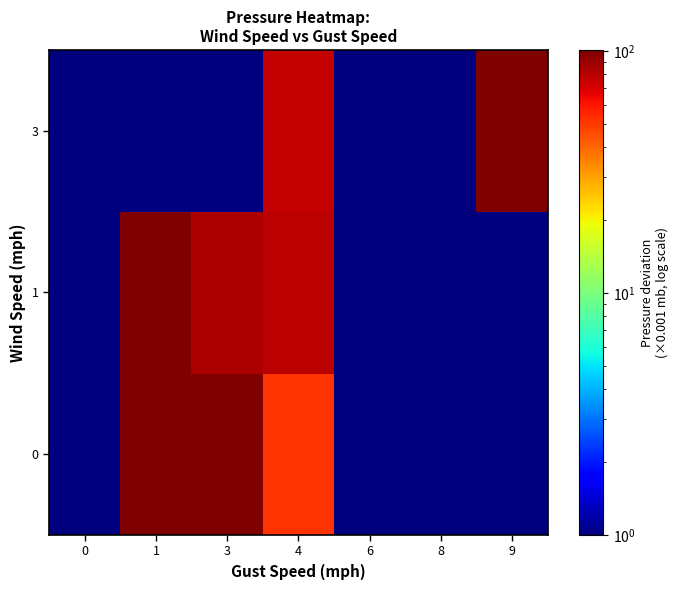

What is the difference between the highest and lowest values at 3?

100.0